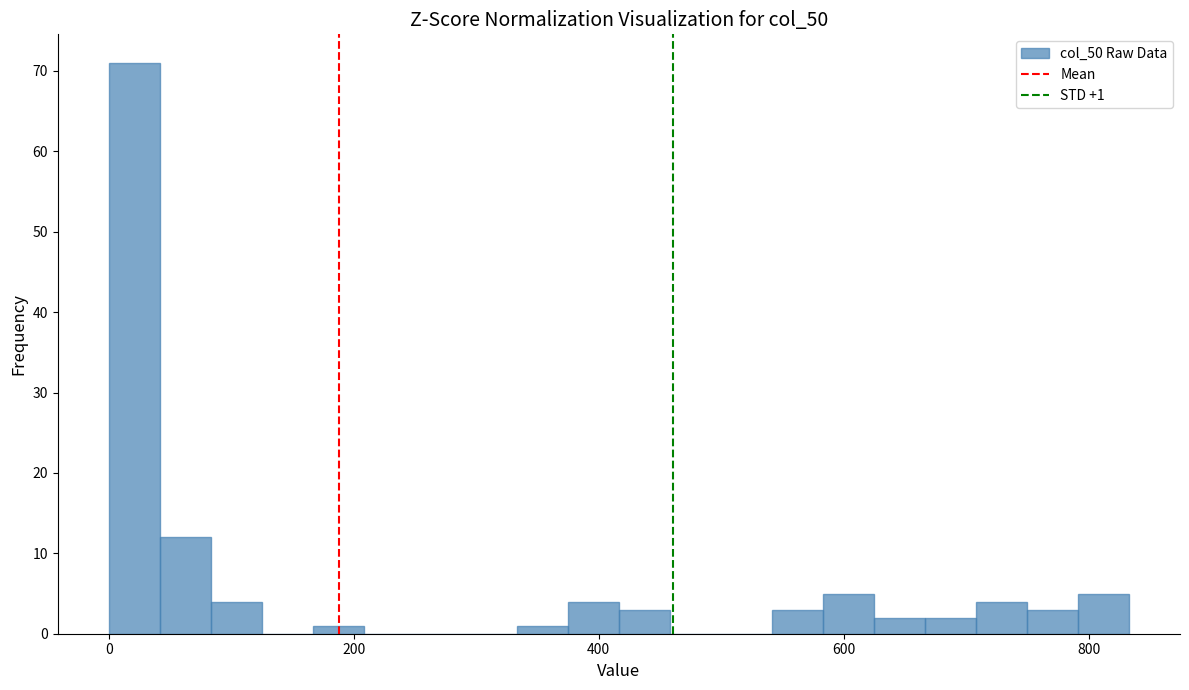

Around what value on the x-axis is the tallest bar? Give the approximate position of its centre, as read against the axis.

20